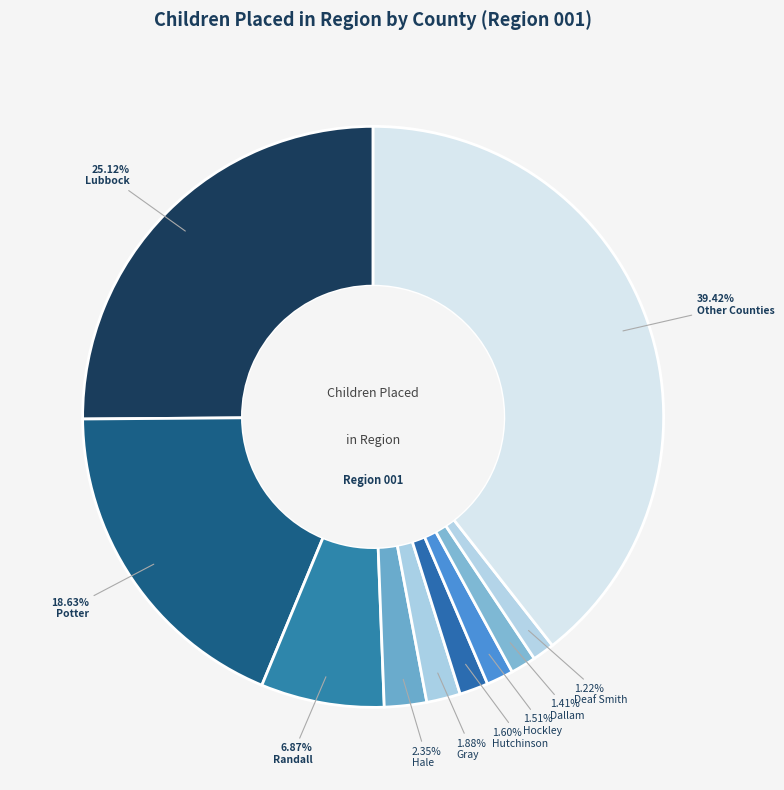

Count the number of slices in the pie.

10